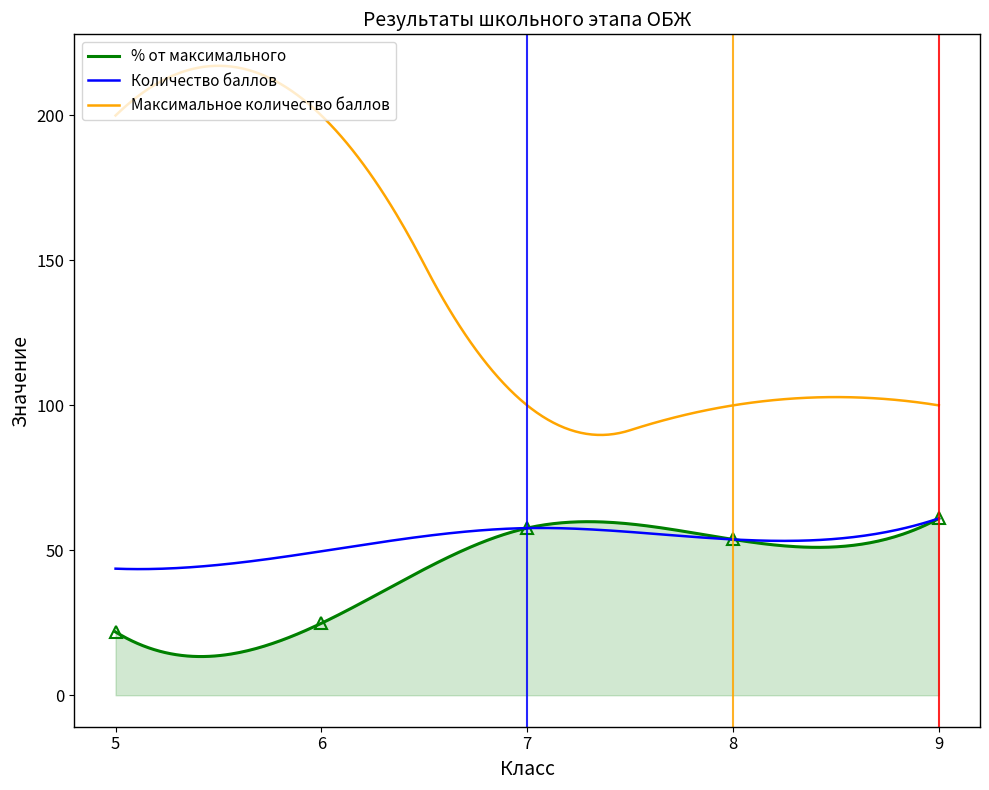

True or false: Максимальное количество баллов and Количество баллов intersect in this chart.

False